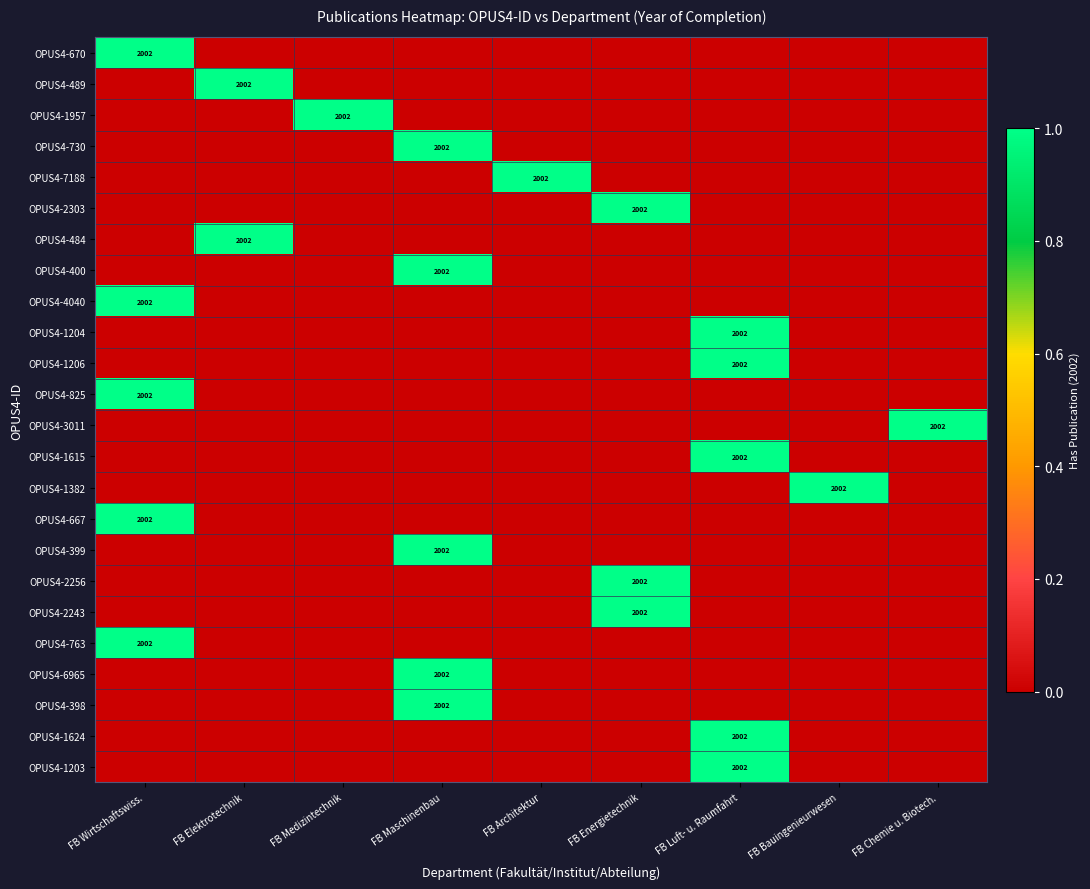

The value of OPUS4-3011 at FB Chemie u. Biotech. is 3137. True or false?

False